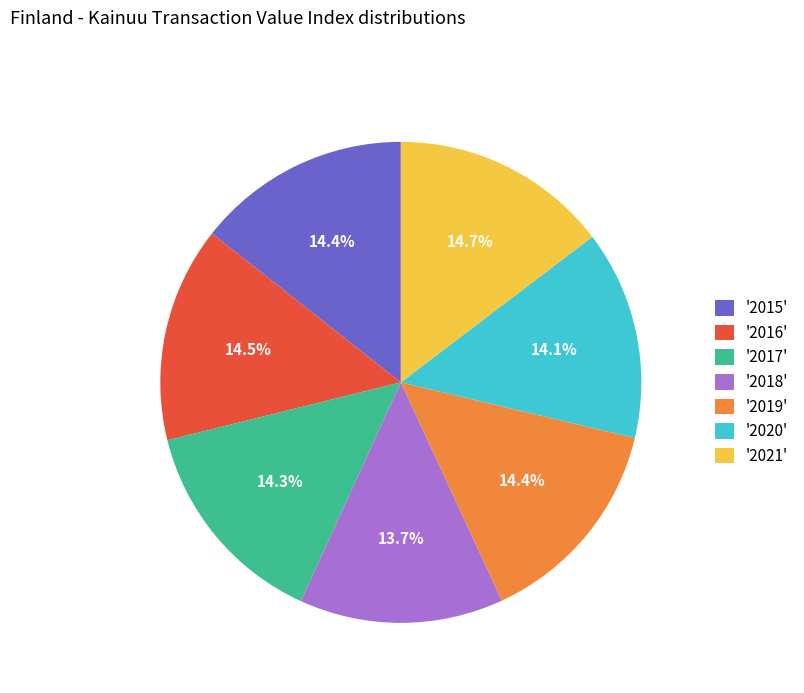

Is '2015' the majority of the pie?

No